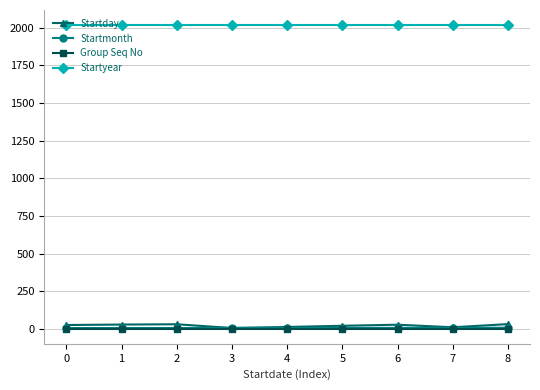

Which series has the largest total across all categories?

Startyear